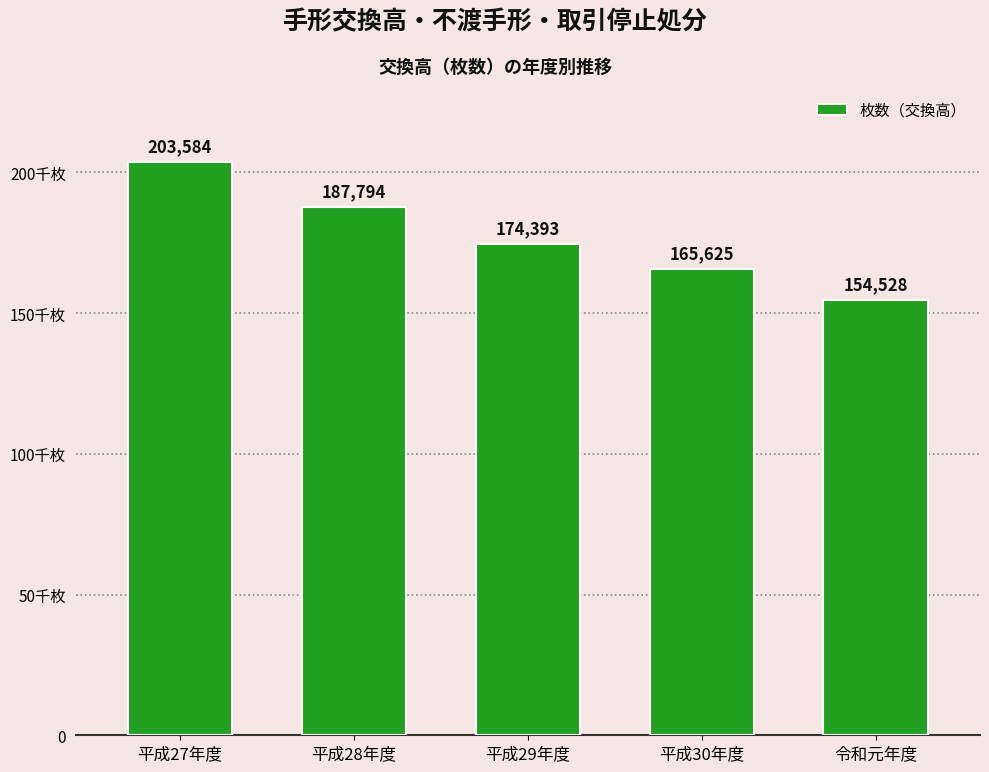

What is the sum of the values at 令和元年度 and 平成27年度?

358112